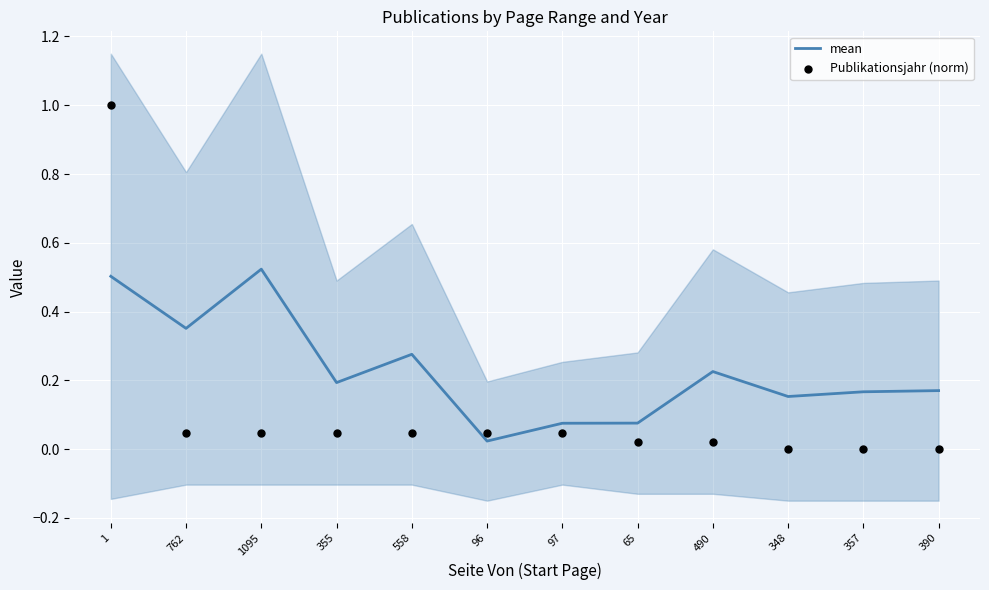

Is the value of Publikationsjahr (norm) at 390 greater than the value of mean at 390?

No